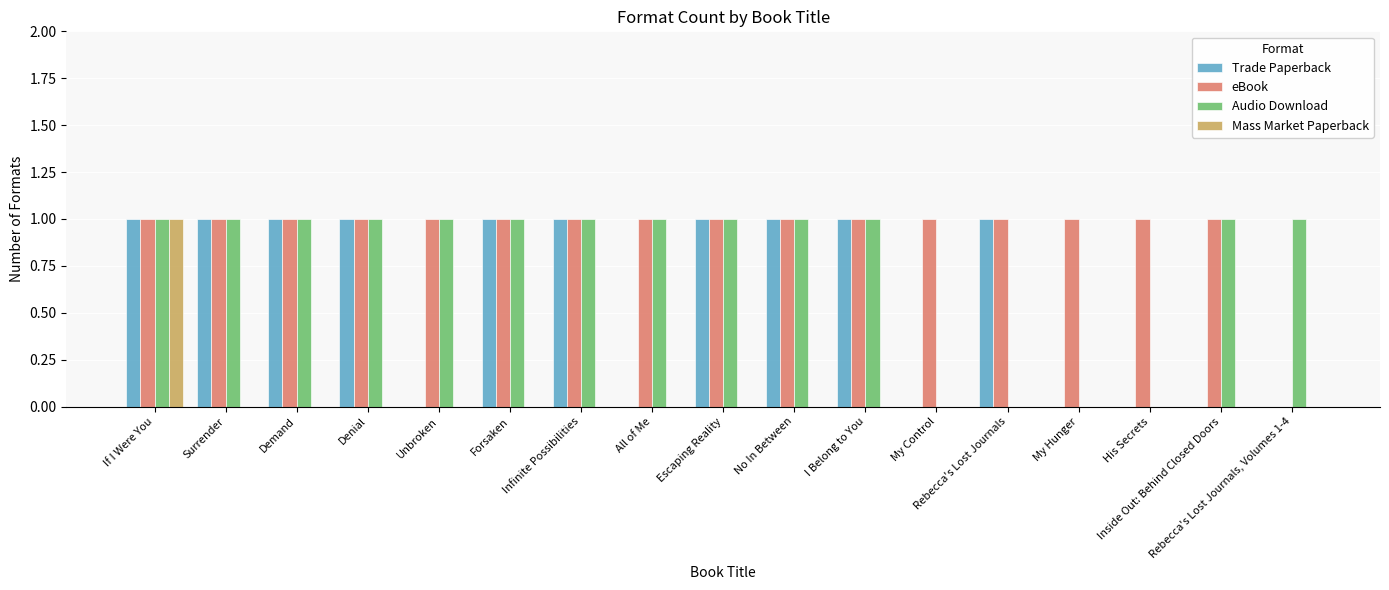

At which category is the sum across all series the highest?

If I Were You